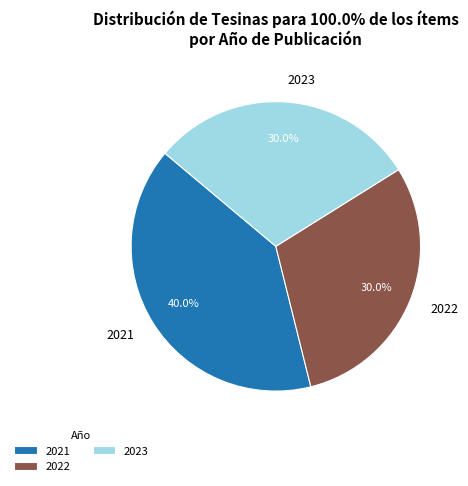

Combined, what portion of the pie is 2021 and 2023?

70.0%